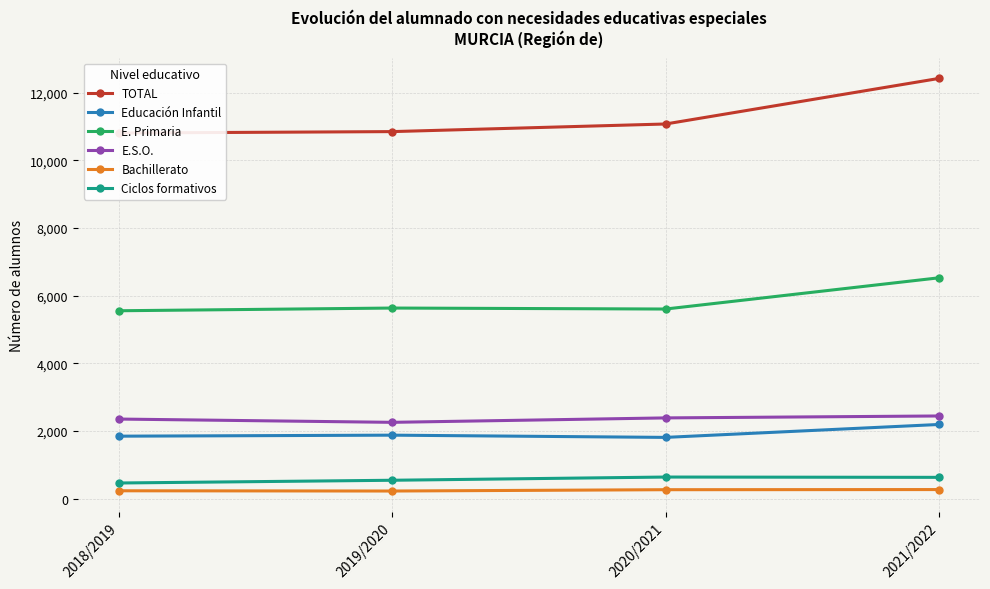

Which has a higher value, 2021/2022 or 2018/2019?

2021/2022